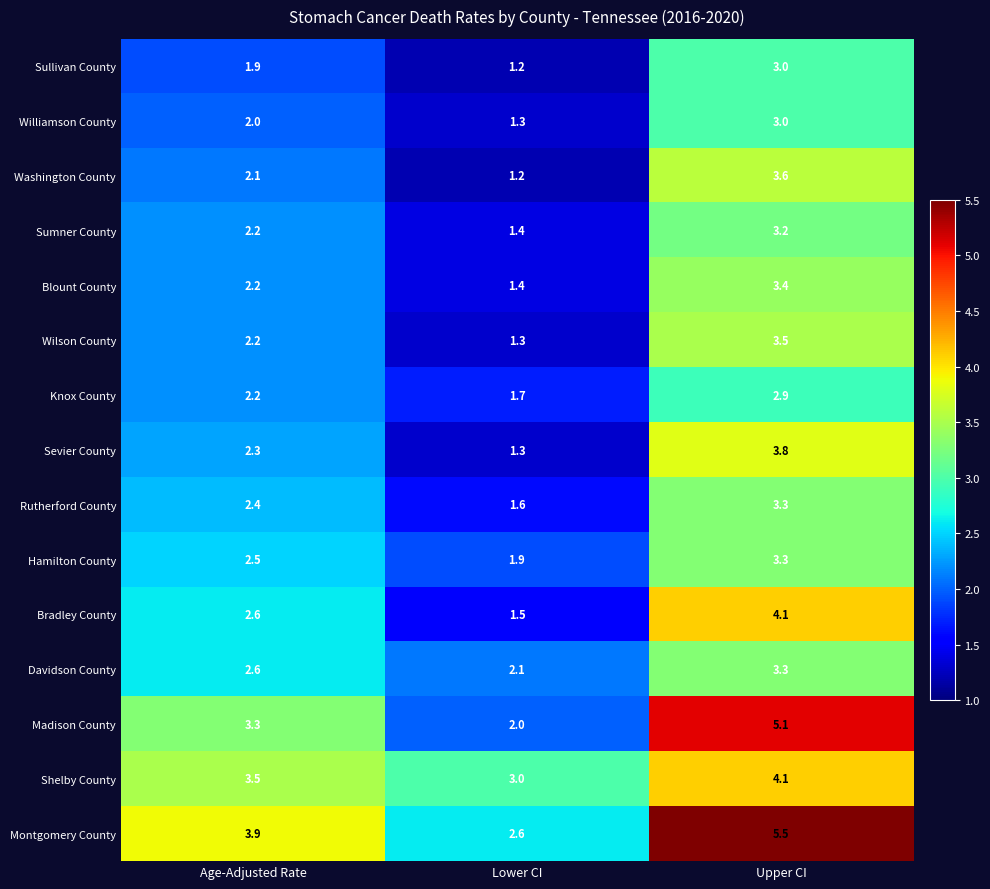

What is the sum of all Madison County values?

10.4